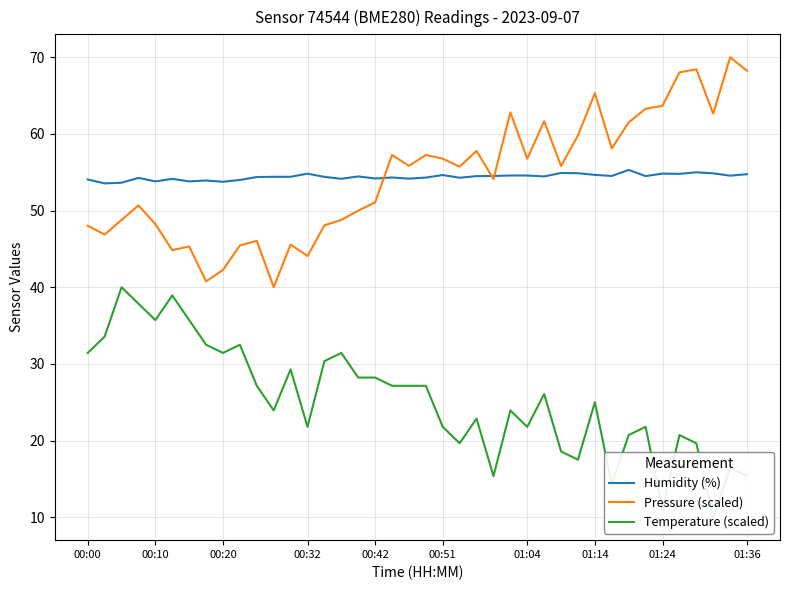

At which label does Temperature (scaled) first exceed 26?

00:00